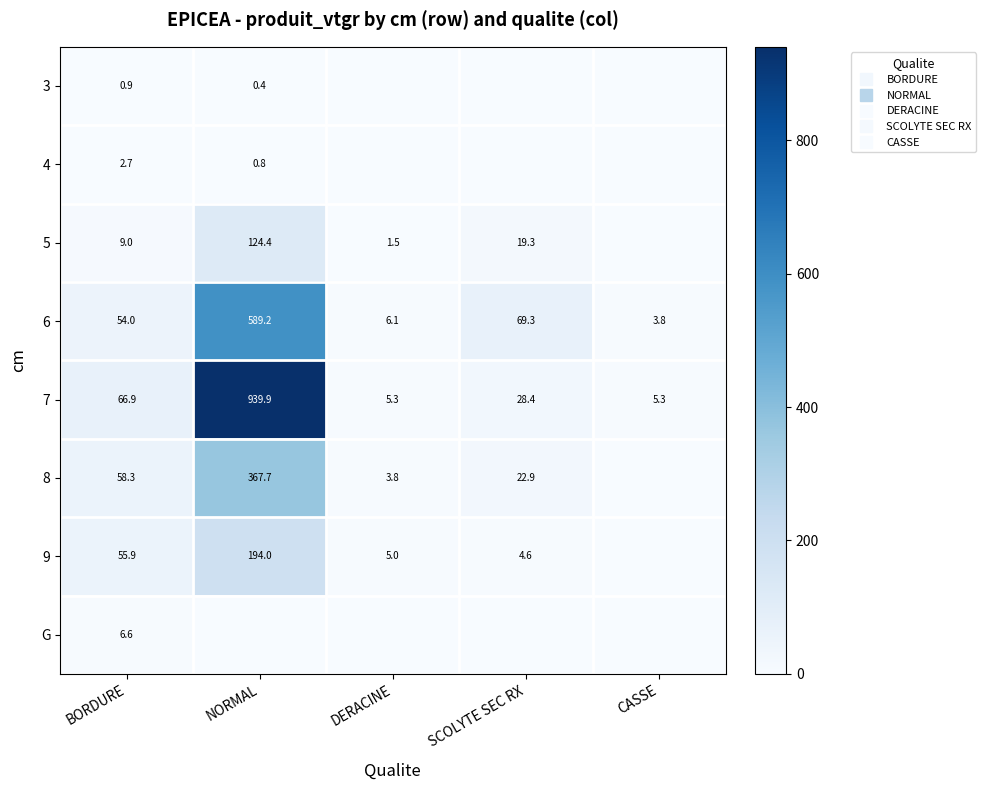

Is the value of 6 at BORDURE greater than the value of 8 at BORDURE?

No